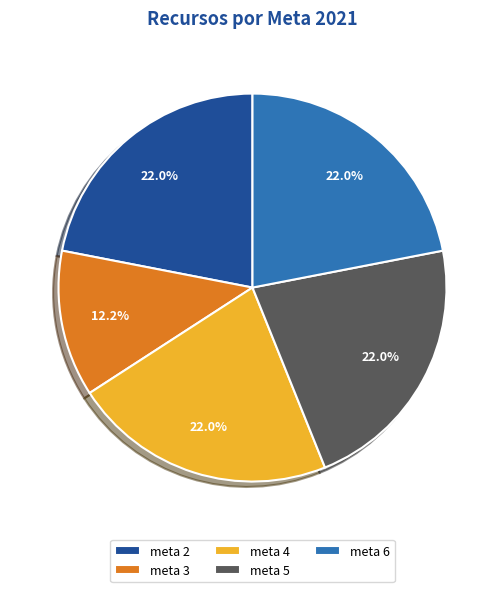

What percentage is the meta 5 slice, to the nearest percent?

22%